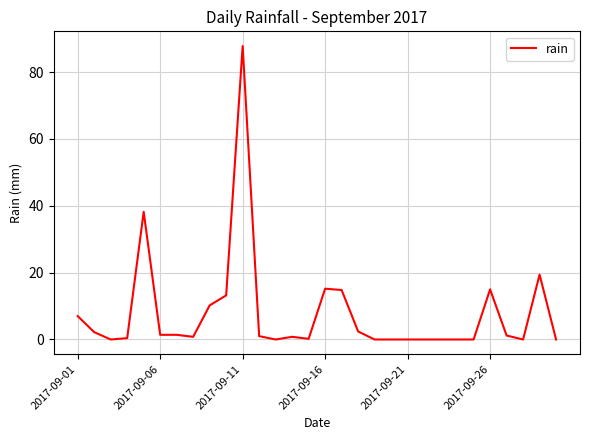

What is the difference between the maximum and minimum values?

87.8